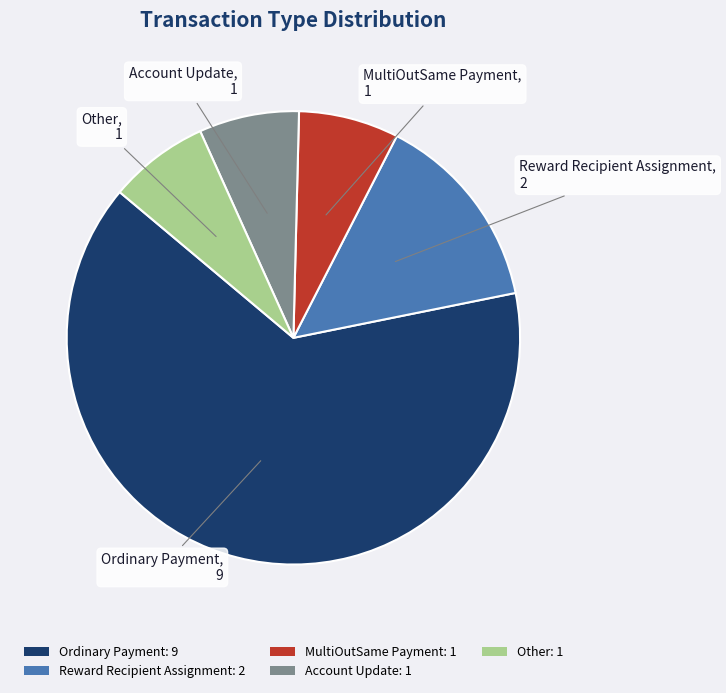

Does any single category account for the majority?

Yes